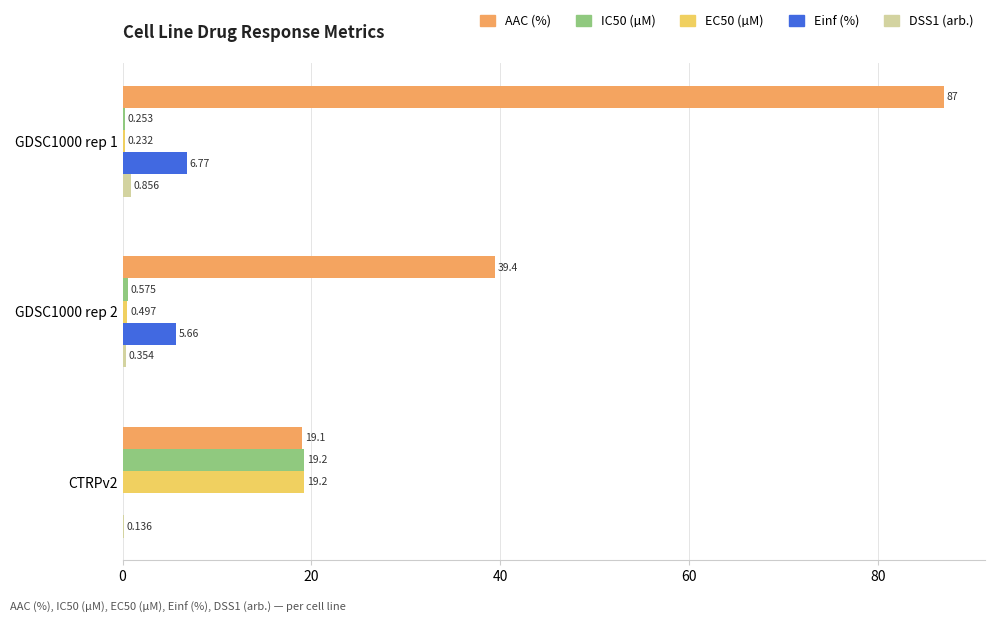

Between GDSC1000 rep 1 and CTRPv2, which series saw the biggest shift?

AAC (%)